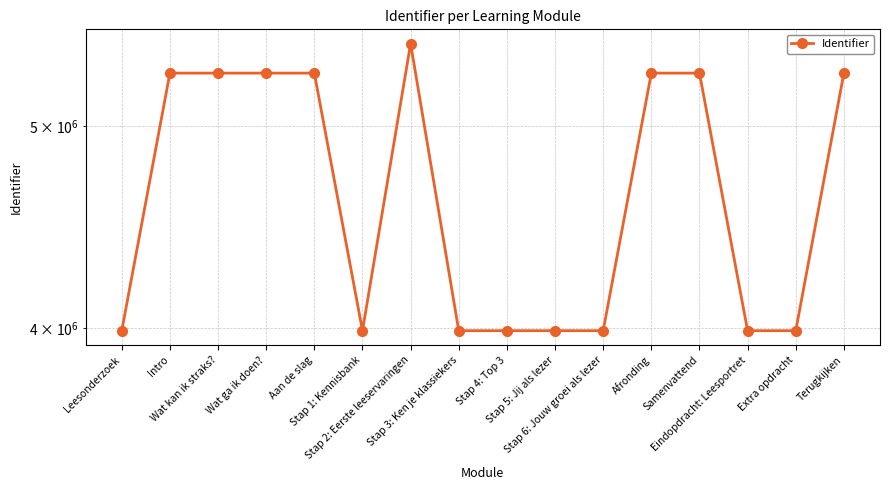

The chart shows a value of 3988598 at Stap 1: Kennisbank. True or false?

True